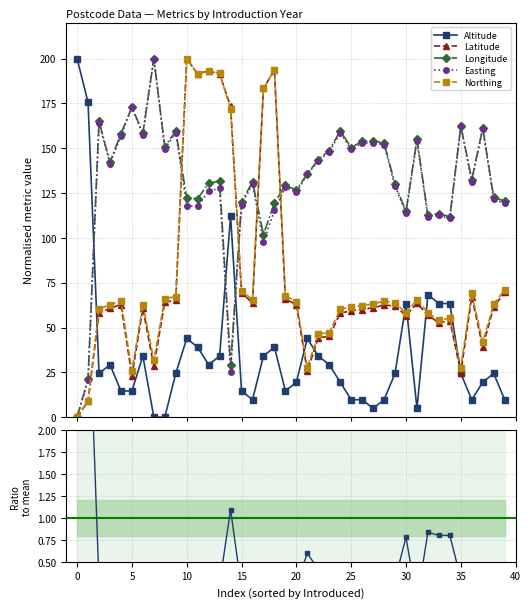

True or false: Easting has more than 1 interior local peaks.

True